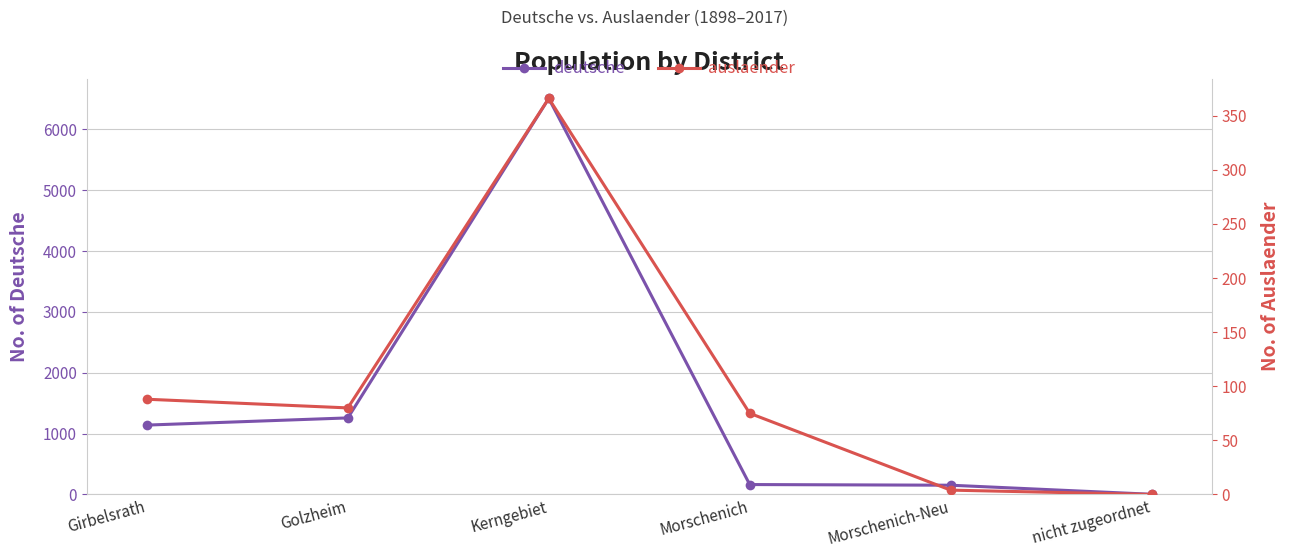

At how many categories does at least one series exceed 4914?

1